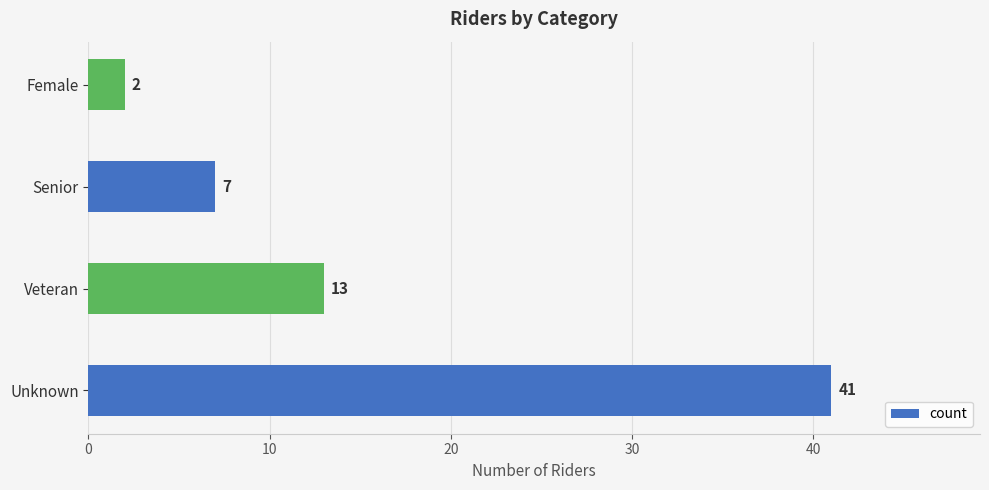

Is it true that the value at Veteran is 13?

True